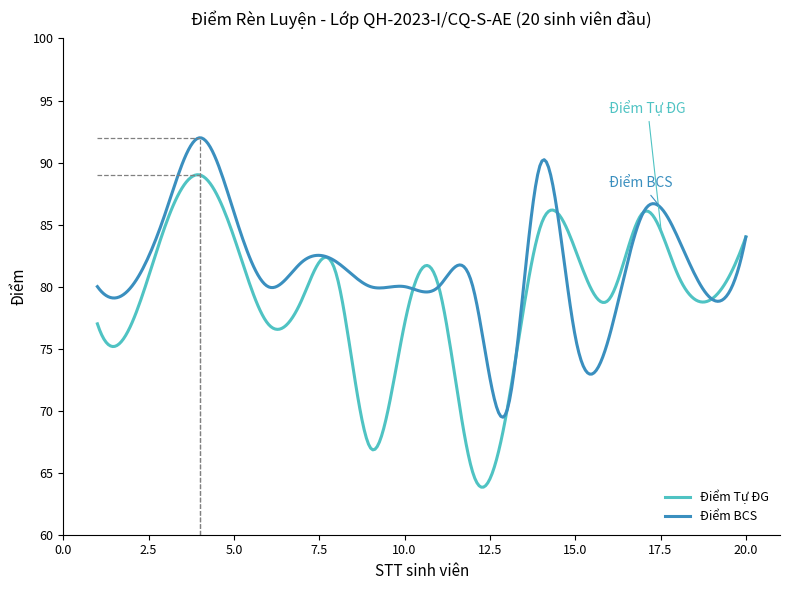

How many categories are shown in the chart?

300